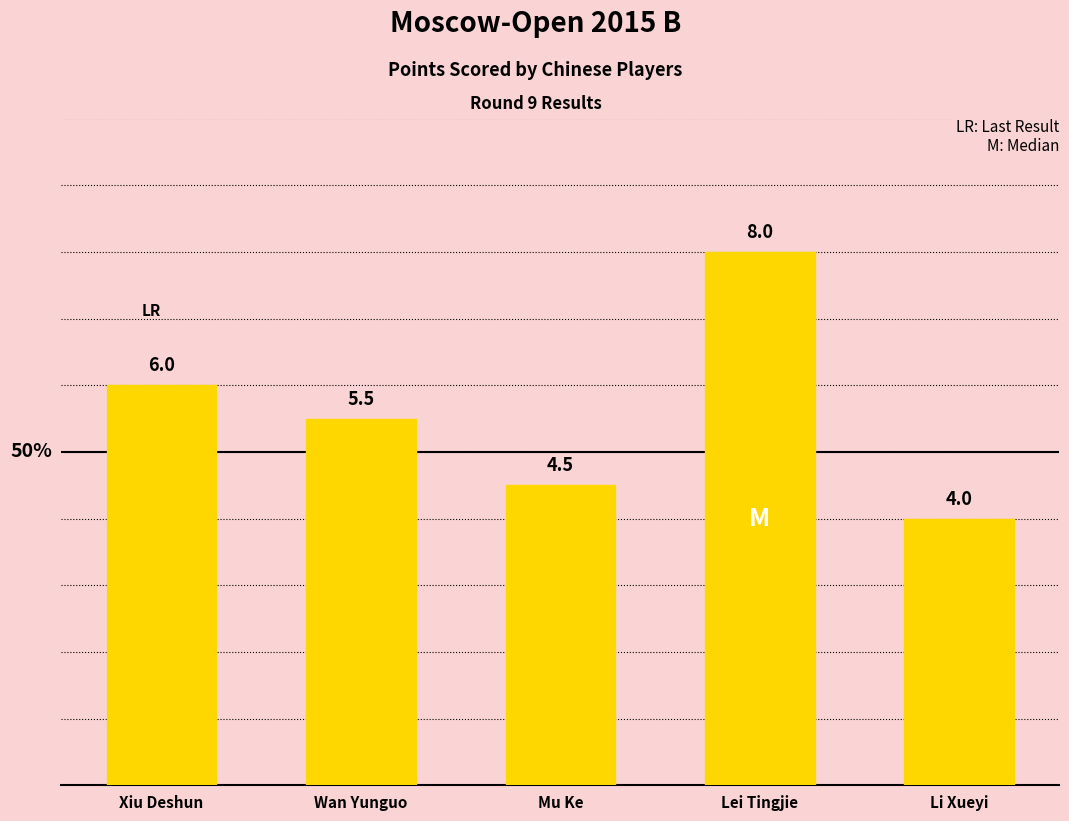

What position from the right is Xiu Deshun?

5